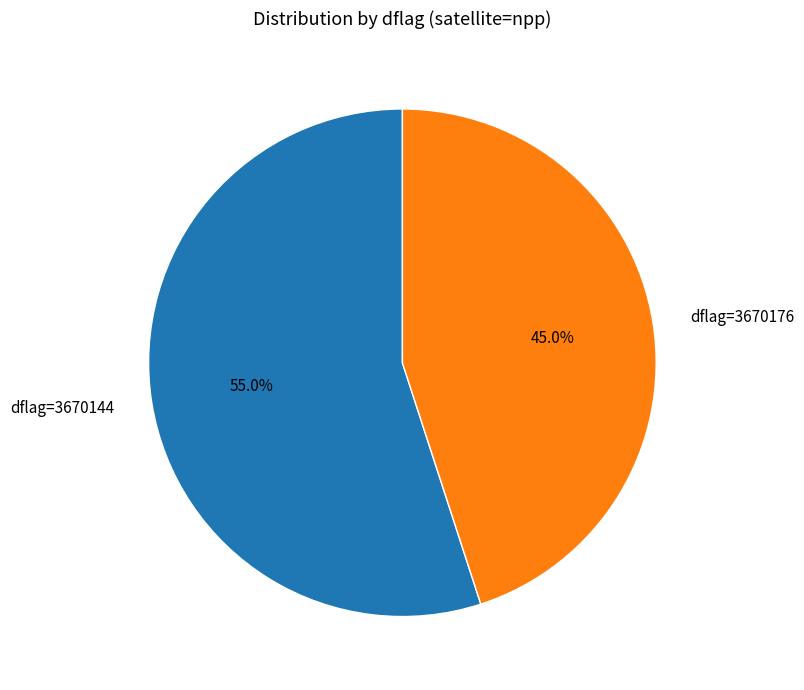

Count the number of slices in the pie.

2